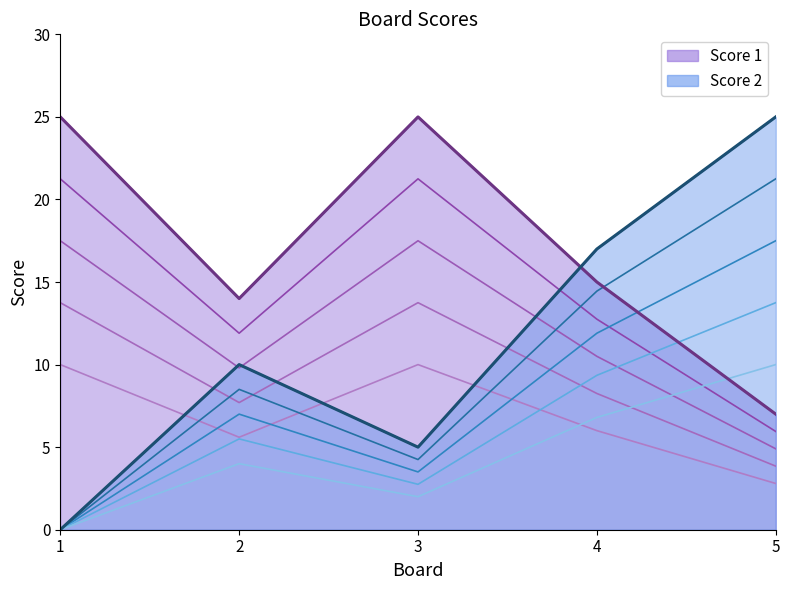

Reading right to left, list all the values displayed in this chart.

Score 1 band 1: 7	15	25	14	25
Score 2 band 1: 25	17	5	10	0